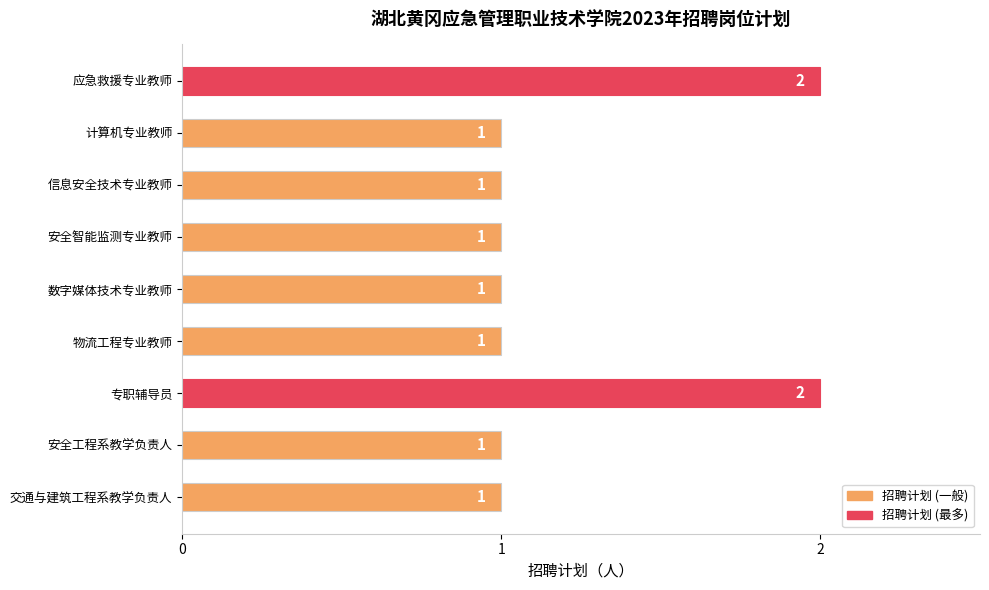

How many values are between 1 and 2?

9